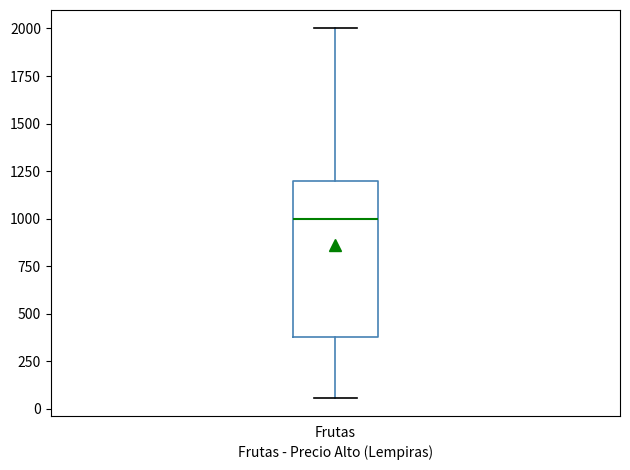

Where does the lower whisker of the box for Frutas end on the y-axis? The values are not printed on the chart, so give them approximately, as read against the axis.

50